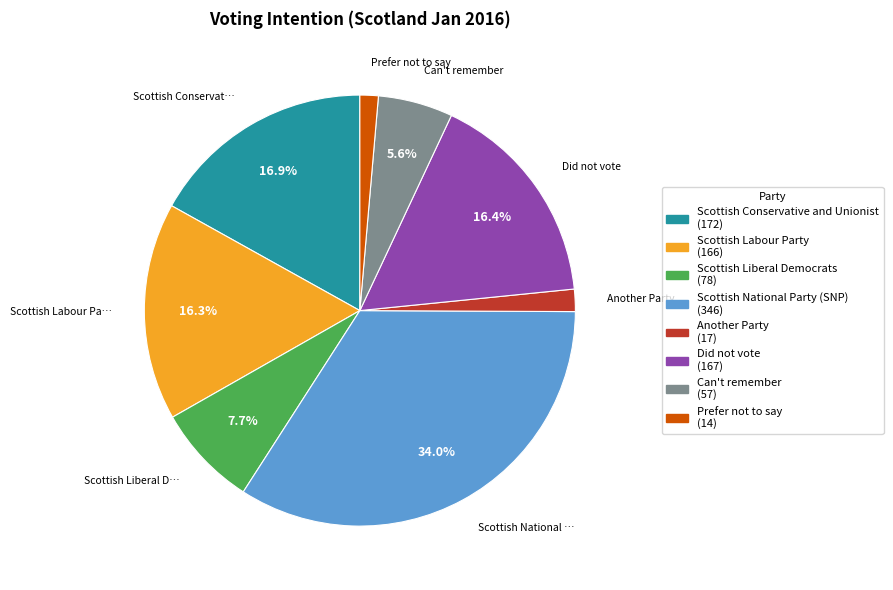

Is there a majority slice in this chart?

No